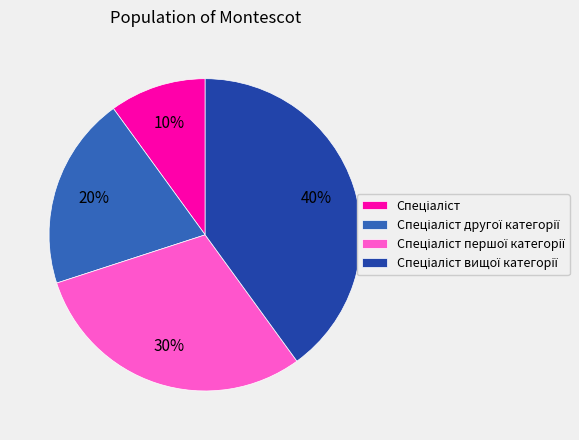

Is there a majority slice in this chart?

No